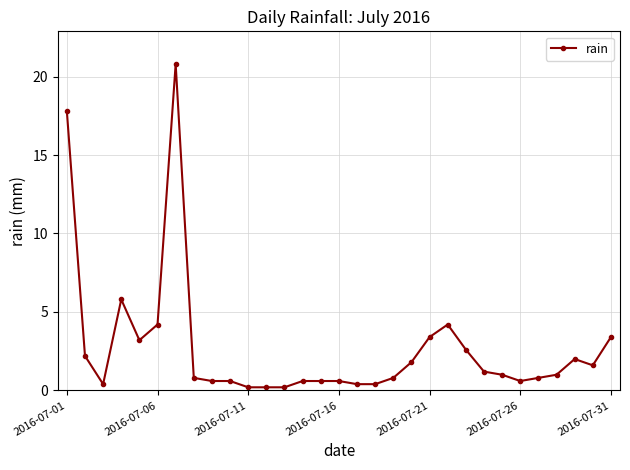

What is the value of the 9th point from the left?

0.6